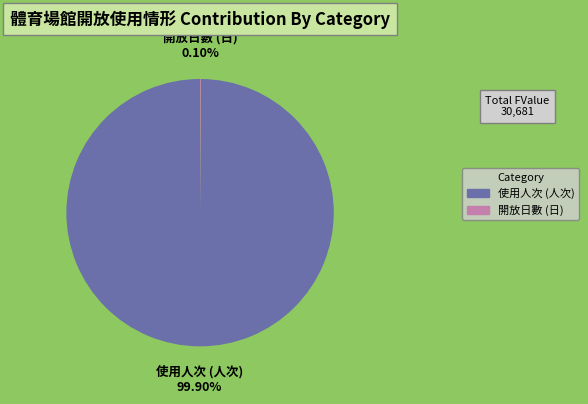

Does any single category account for the majority?

Yes